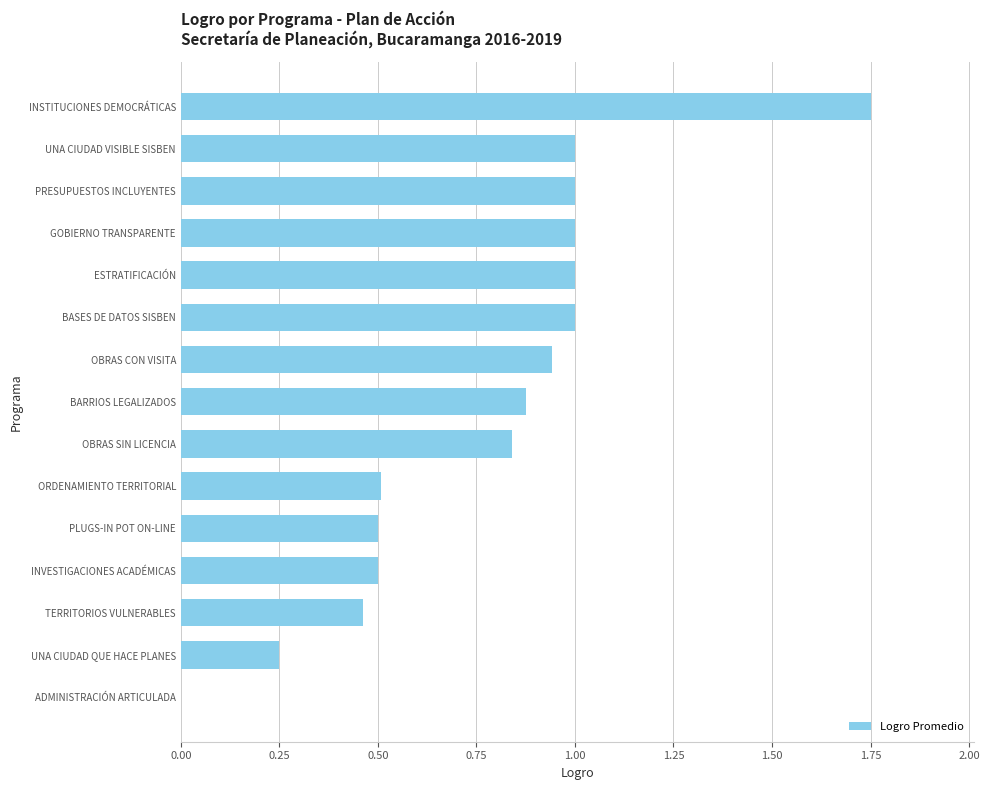

The chart shows a value of 0.5 at UNA CIUDAD VISIBLE SISBEN. True or false?

False